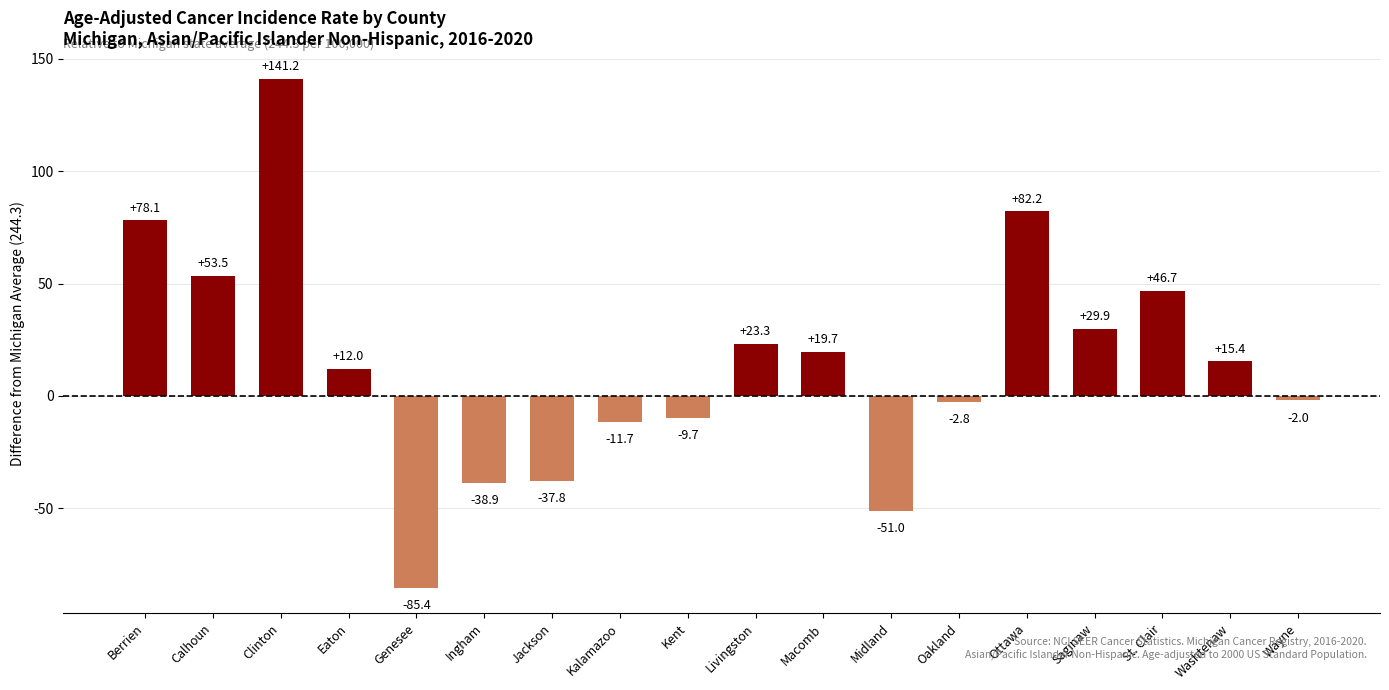

At which label is the value closest to 27?

Saginaw